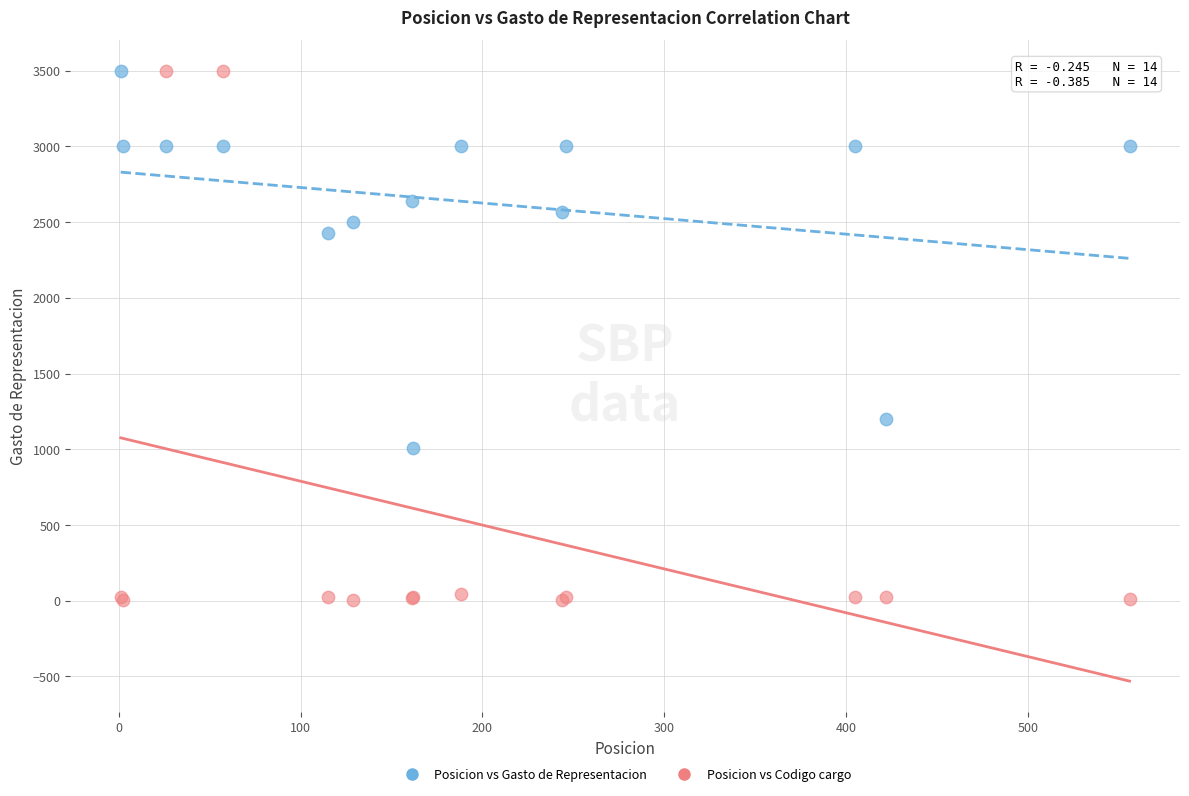

Across all series, what Y value is closest to 1752?

1200.0